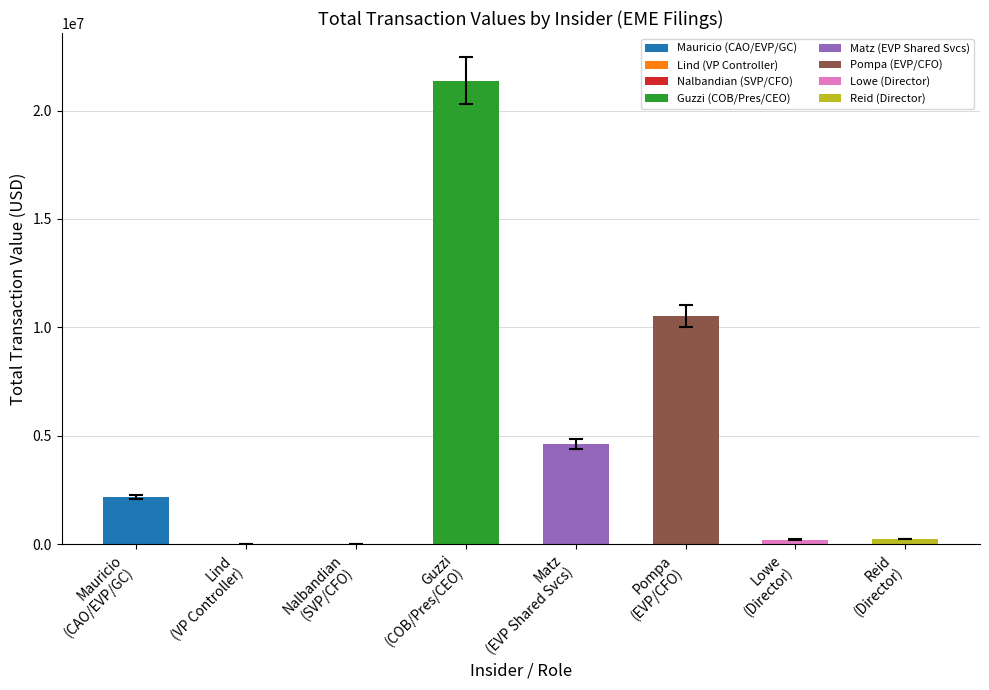

The value at Matz
(EVP Shared Svcs) is 6518211. True or false?

False